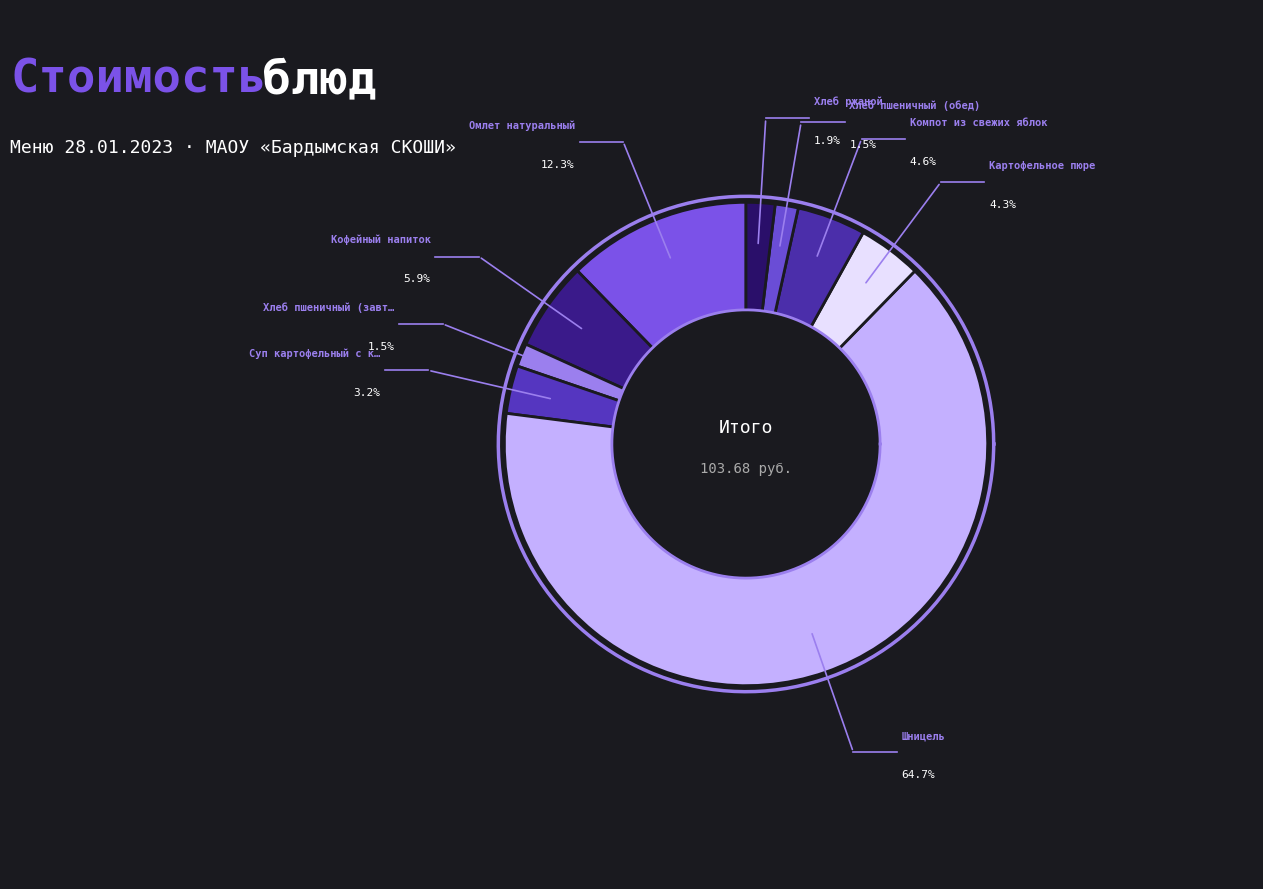

What percentage do Хлеб пшеничный (обед) and Омлет натуральный together represent?

13.8%